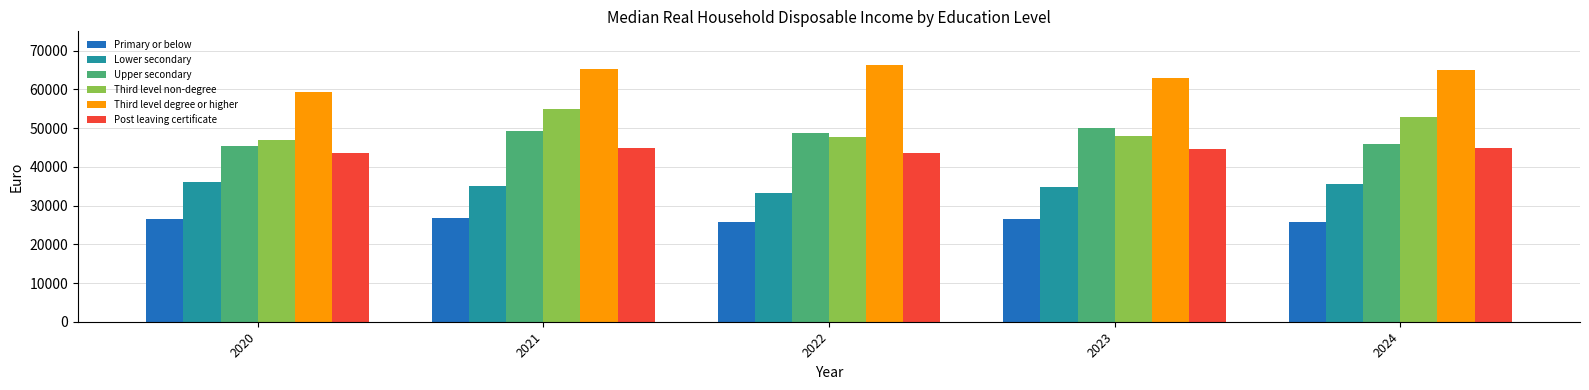

What is the difference between the second highest and second lowest values in the Post leaving certificate series?

1059